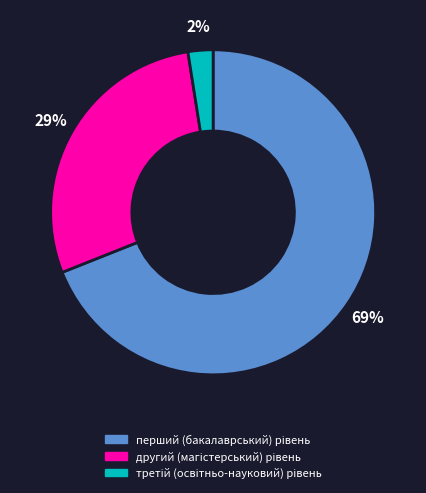

Does any single category account for the majority?

Yes